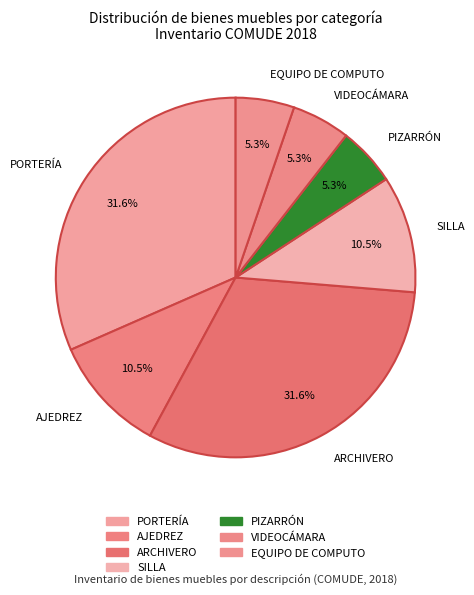

Is the sum of VIDEOCÁMARA and EQUIPO DE COMPUTO greater than half?

No